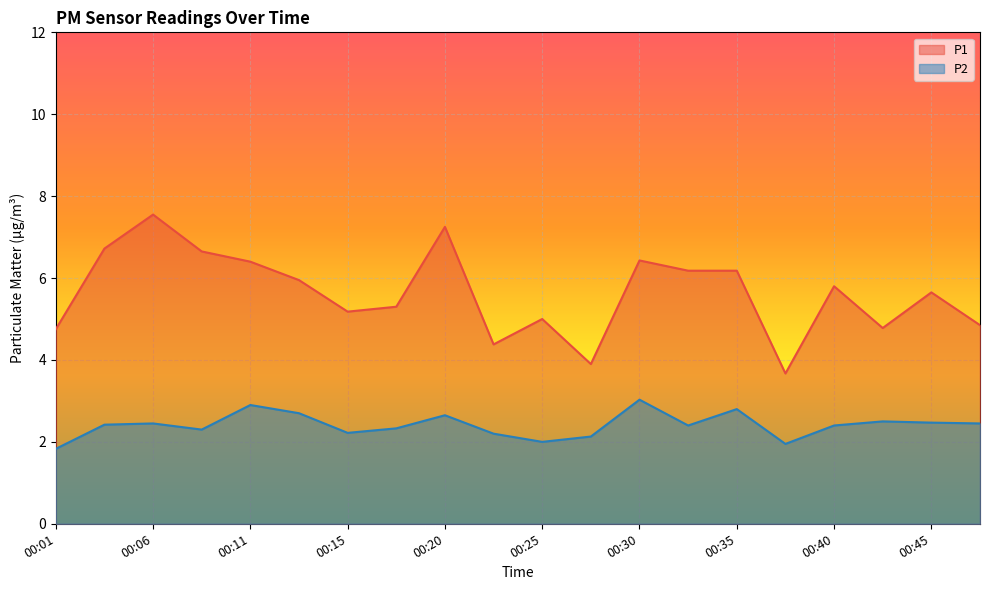

Which has a higher value, 00:45 or 00:35?

00:35